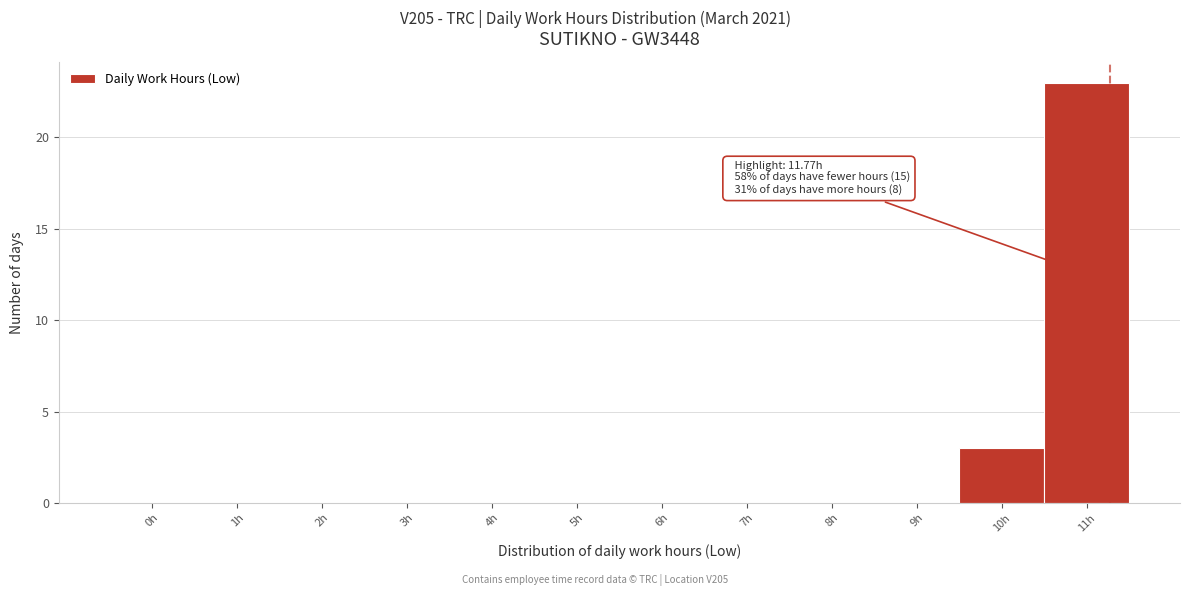

Reading left to right, list all the values displayed in this chart.

0h=0	1h=0	2h=0	3h=0	4h=0	5h=0	6h=0	7h=0	8h=0	9h=0	10h=3	11h=23